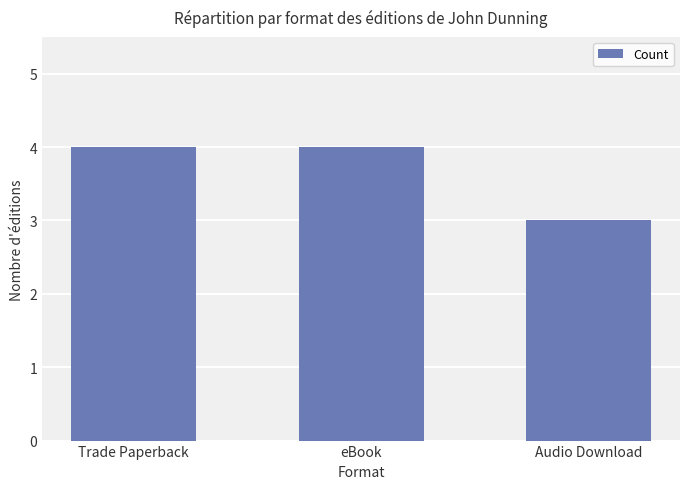

Reading right to left, transcribe all the data shown in this chart.

3	4	4